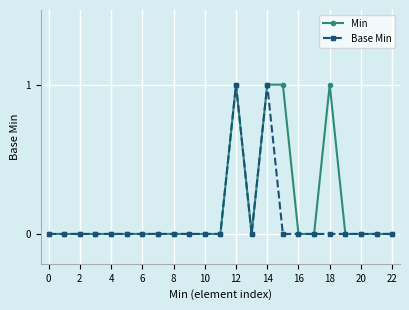

Does the chart display data point markers on the line(s)?

Yes